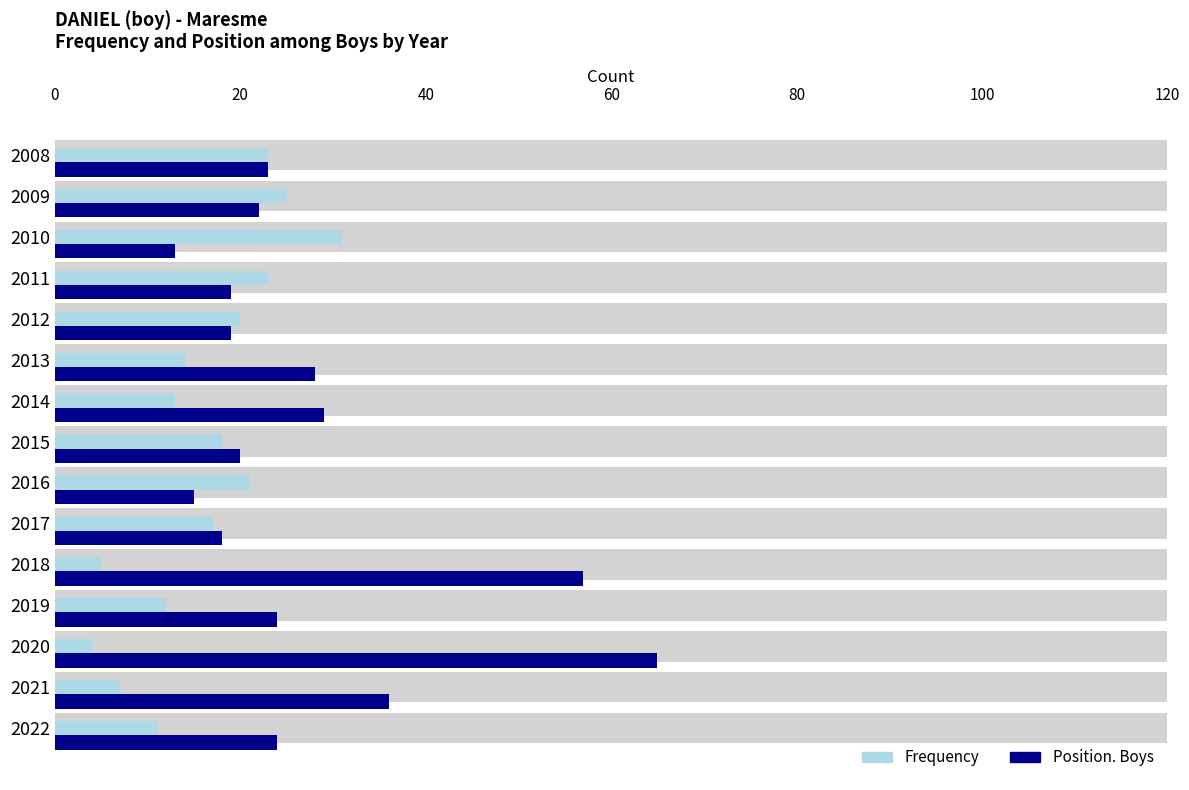

Reading left to right, what are all the values shown in this chart?

Frequency: 11	7	4	12	5	17	21	18	13	14	20	23	31	25	23
Position. Boys: 24	36	65	24	57	18	15	20	29	28	19	19	13	22	23